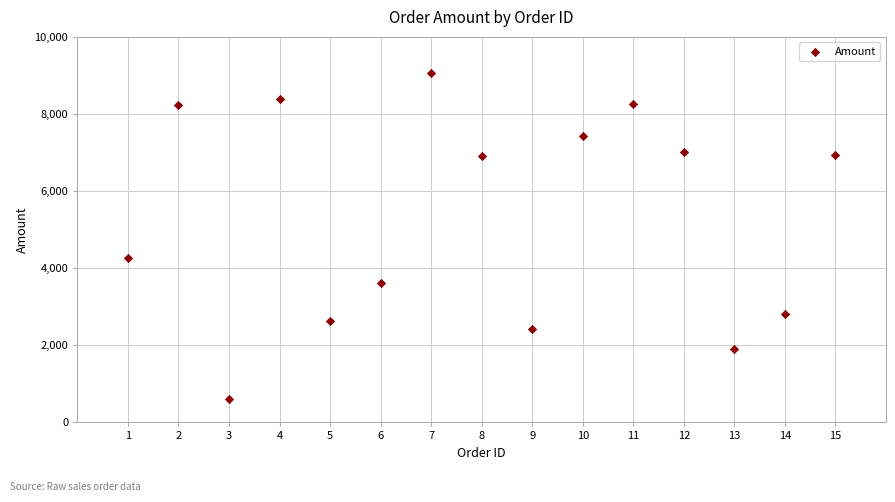

What Y value in the scatter plot is closest to 4839?

4270